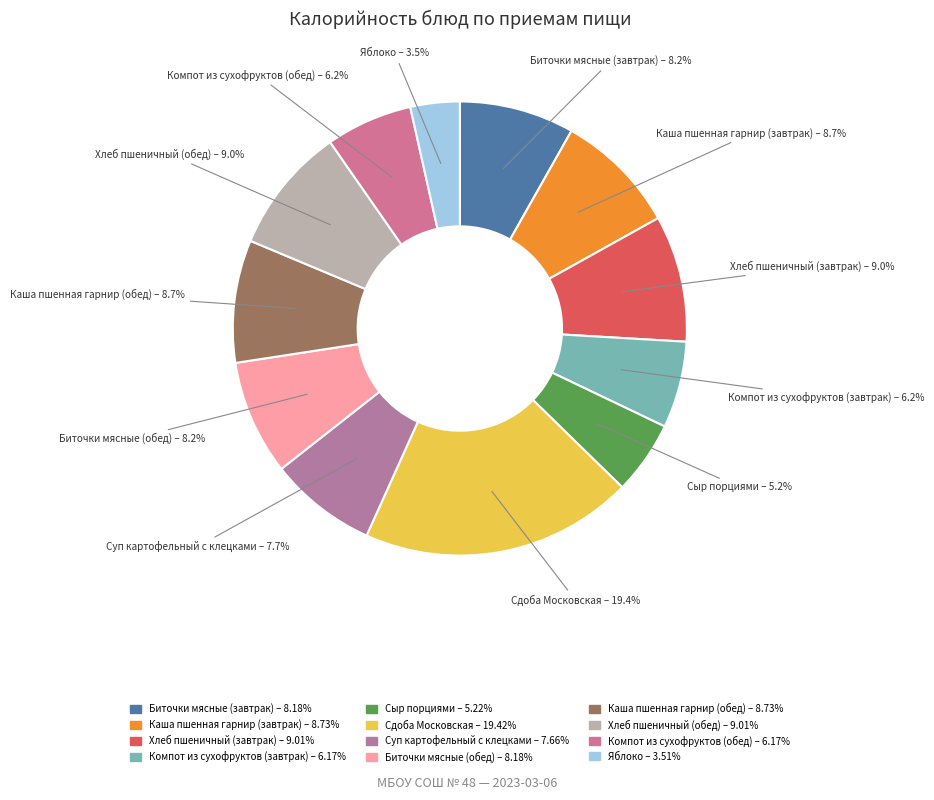

Count the number of slices in the pie.

12